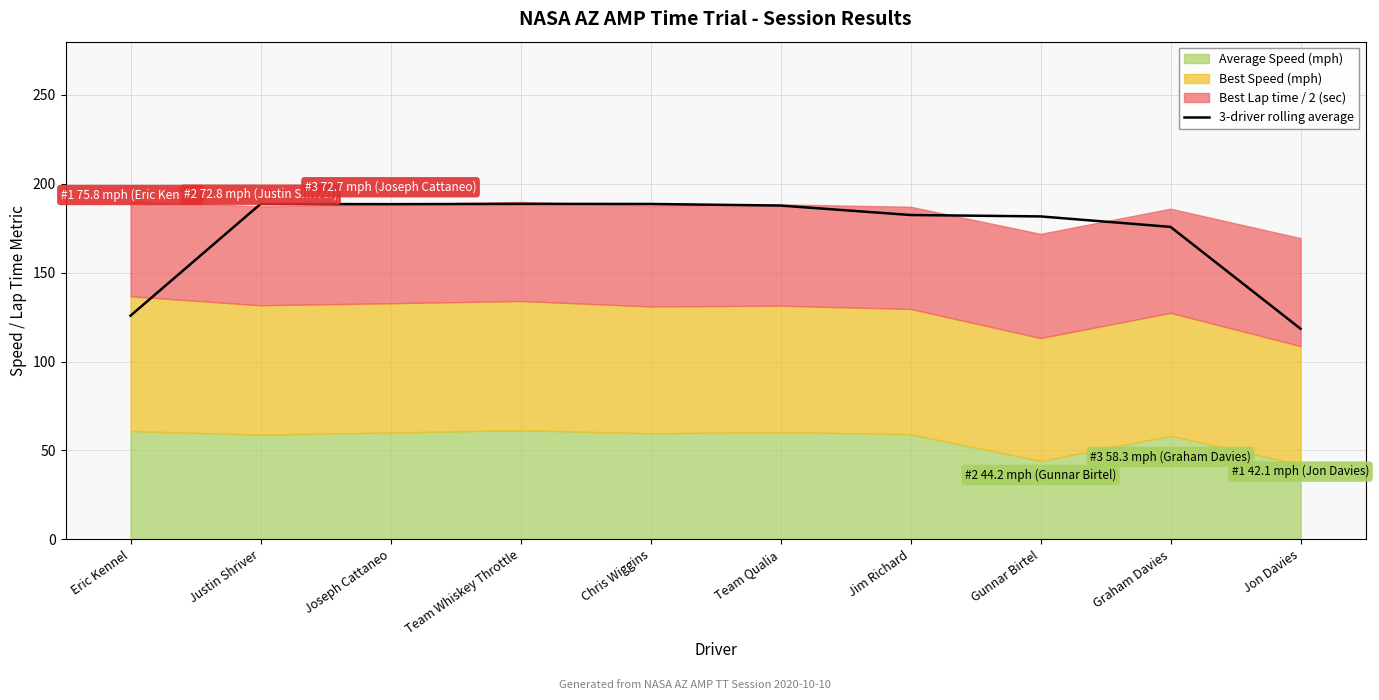

Which category has the lowest value in the 3-driver rolling average series?

Jon Davies